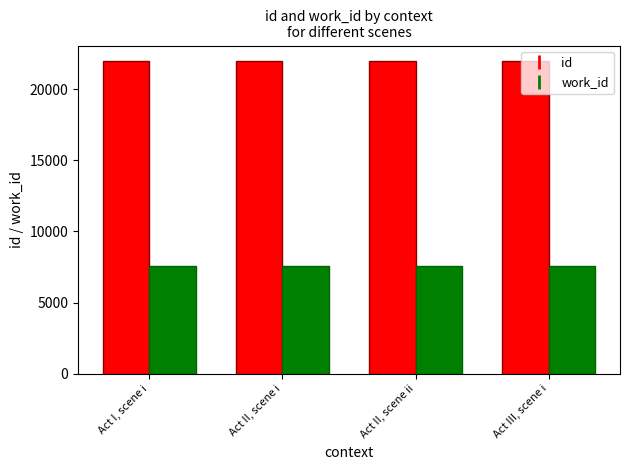

What is the label of the 1st bar from the left?

Act I, scene i